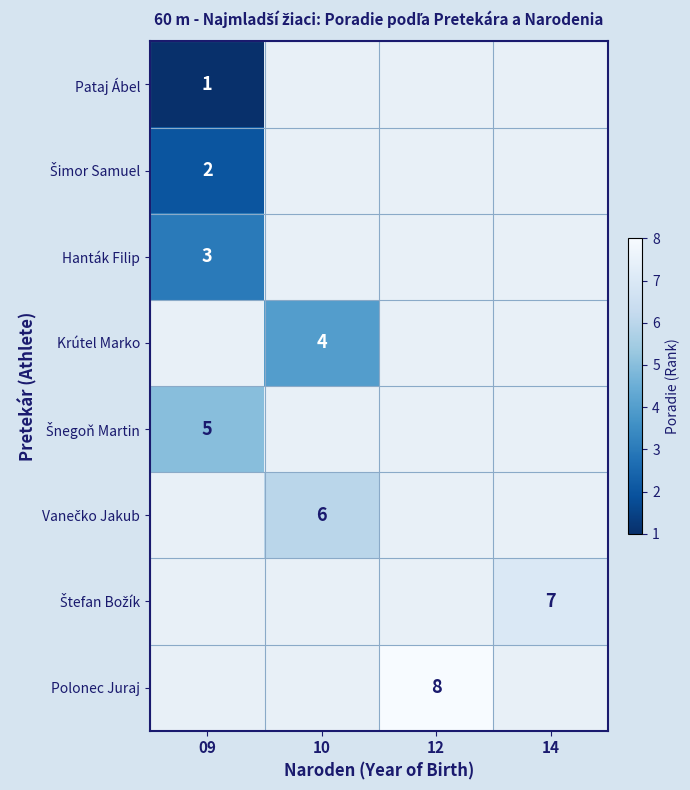

The Polonec Juraj series shows 4 at 12. True or false?

False